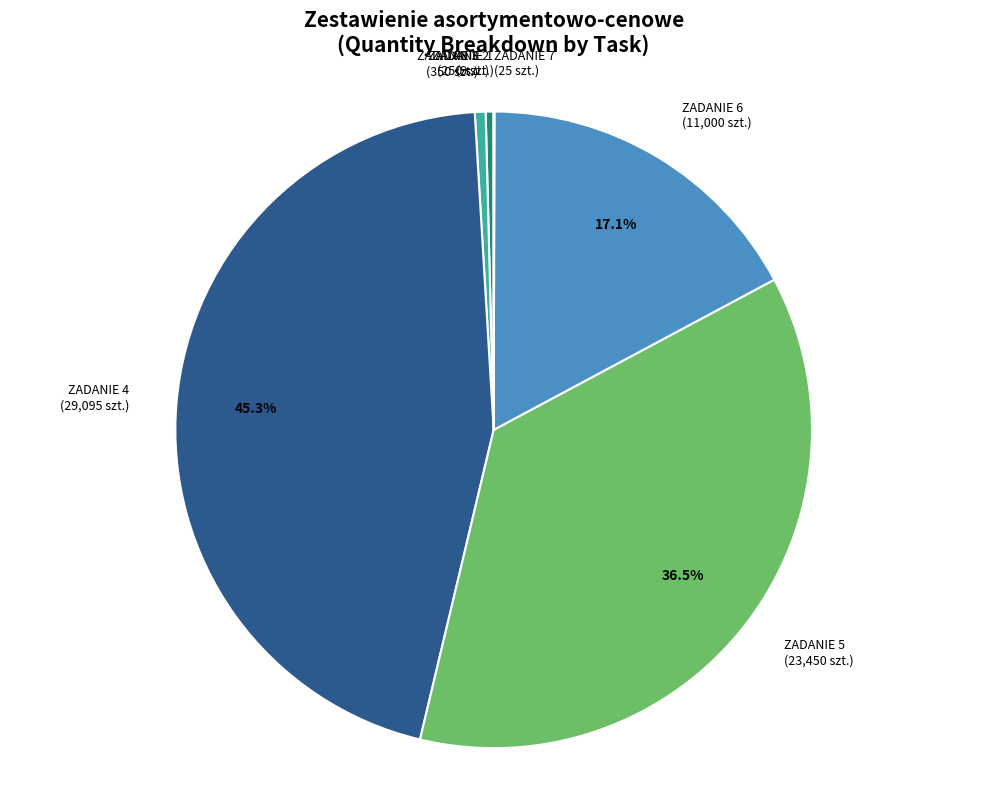

How many slices are in this pie chart?

7